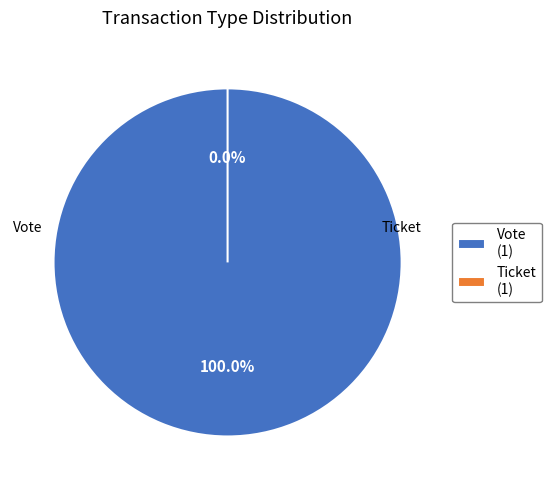

Combined, what portion of the pie is Ticket and Vote?

100.0%